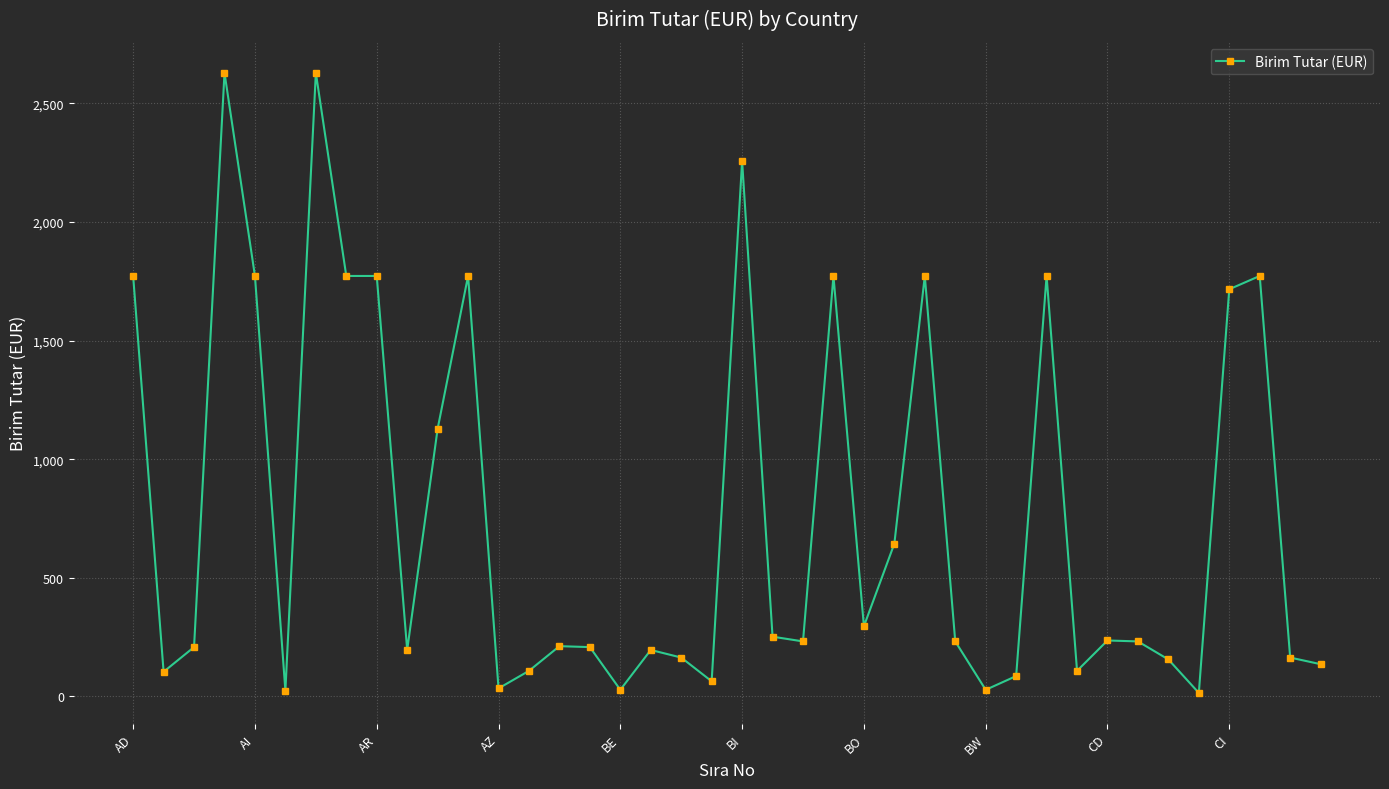

What is the sum of all values?

30667